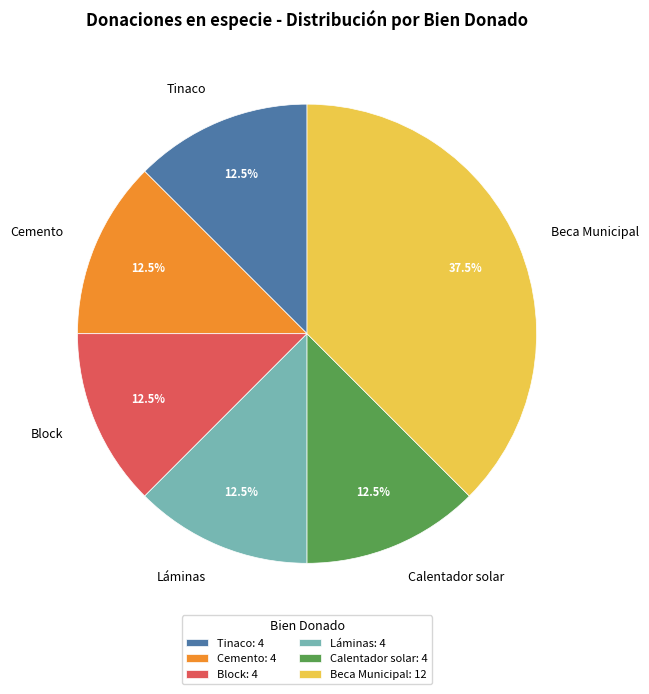

To the nearest percent, what is the combined percentage of Beca Municipal and Tinaco?

50%